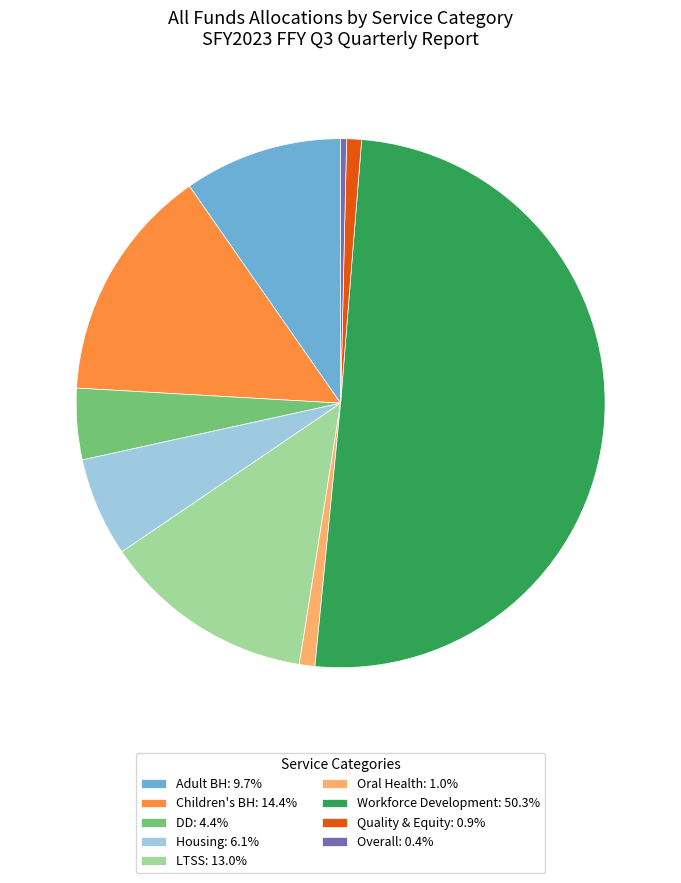

True or false: Children's BH accounts for 25% of the total.

False